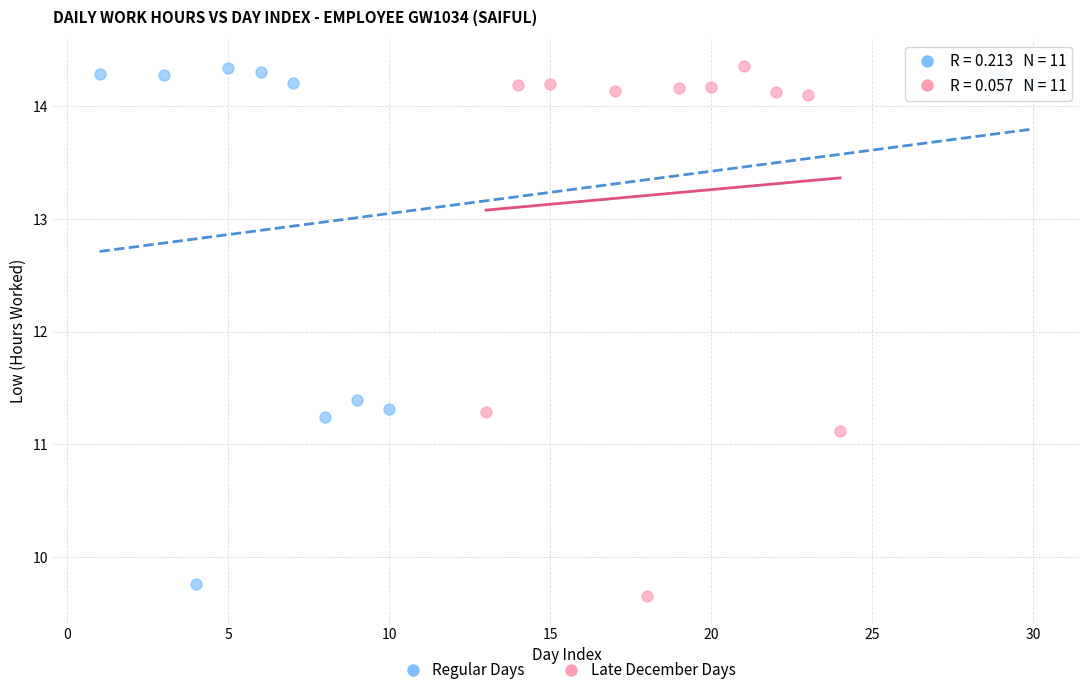

What are all the series names shown in the legend?

Regular Days, Late December Days